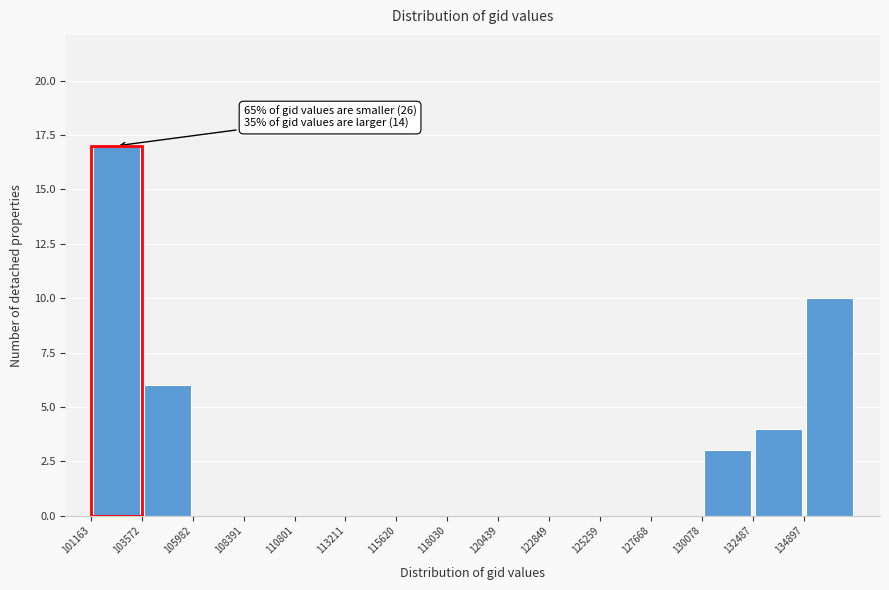

Which range on the x-axis has the tallest bar?

101000 to 103500